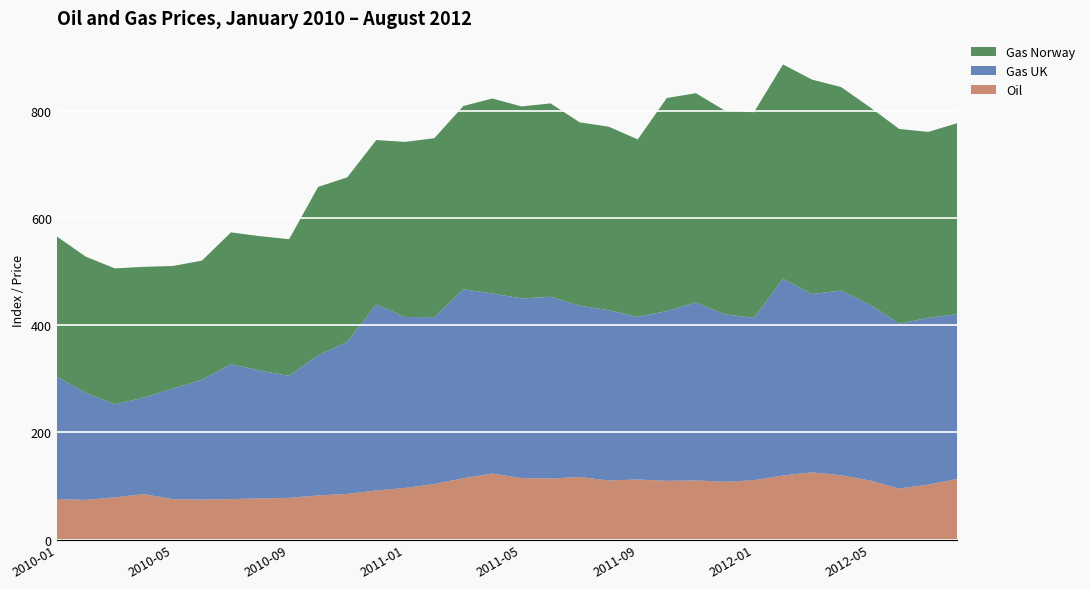

Reading left to right, what are all the values shown in this chart?

Oil: 2010-01=76.0	2010-02=74.1	2010-03=79.0	2010-04=84.8	2010-05=75.6	2010-06=74.8	2010-07=75.6	2010-08=77.0	2010-09=78.0	2010-10=82.5	2010-11=85.4	2010-12=91.6	2011-01=96.5	2011-02=103.8	2011-03=114.5	2011-04=123.3	2011-05=114.8	2011-06=114.1	2011-07=116.9	2011-08=110.3	2011-09=112.2	2011-10=109.7	2011-11=110.5	2011-12=108.0	2012-01=110.8	2012-02=119.7	2012-03=125.6	2012-04=120.2	2012-05=110.3	2012-06=95.4	2012-07=102.8	2012-08=113.3
Gas UK: 2010-01=228.1	2010-02=200.0	2010-03=173.3	2010-04=180.2	2010-05=206.3	2010-06=223.2	2010-07=251.4	2010-08=238.3	2010-09=227.4	2010-10=261.3	2010-11=283.2	2010-12=346.8	2011-01=318.7	2011-02=311.0	2011-03=352.3	2011-04=335.8	2011-05=334.9	2011-06=338.7	2011-07=319.5	2011-08=317.4	2011-09=303.1	2011-10=316.6	2011-11=331.8	2011-12=312.0	2012-01=302.8	2012-02=366.7	2012-03=332.4	2012-04=344.2	2012-05=327.6	2012-06=307.4	2012-07=310.8	2012-08=307.2
Gas Norway: 2010-01=261.4	2010-02=253.7	2010-03=253.5	2010-04=243.6	2010-05=228.4	2010-06=222.2	2010-07=245.8	2010-08=250.5	2010-09=254.8	2010-10=313.9	2010-11=306.8	2010-12=306.6	2011-01=326.4	2011-02=333.8	2011-03=341.8	2011-04=363.4	2011-05=357.9	2011-06=360.5	2011-07=341.7	2011-08=342.2	2011-09=330.9	2011-10=397.1	2011-11=390.0	2011-12=380.0	2012-01=383.3	2012-02=399.6	2012-03=399.7	2012-04=379.4	2012-05=368.0	2012-06=362.9	2012-07=346.6	2012-08=356.0